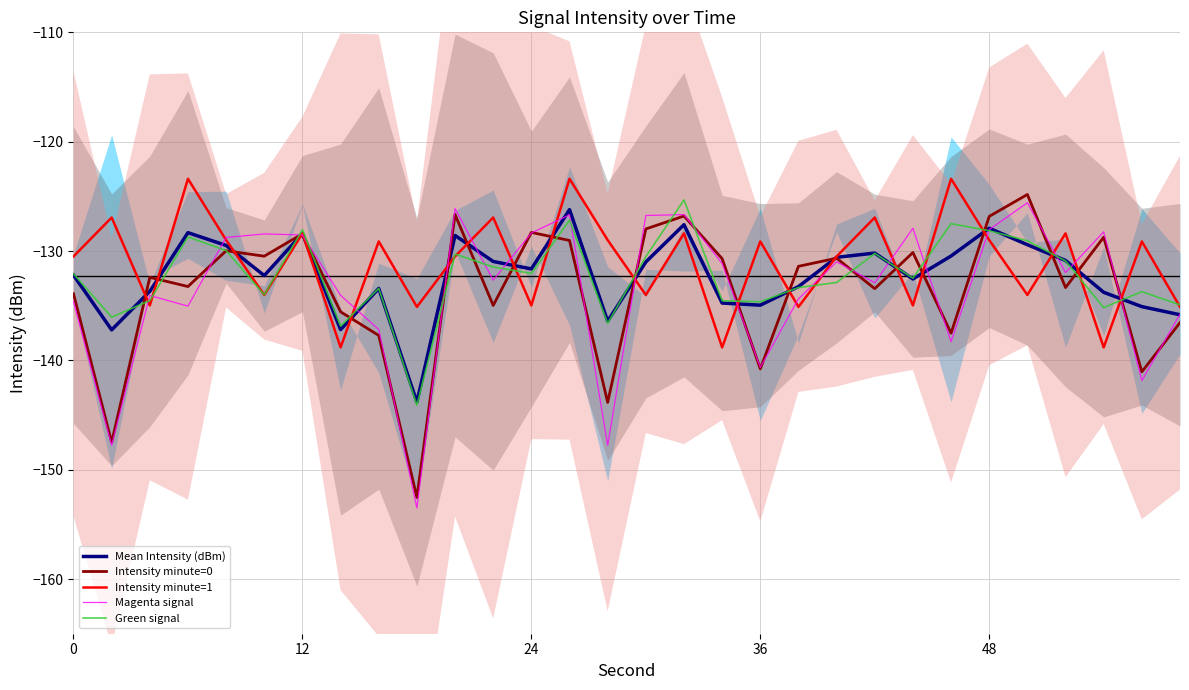

What is the difference between the maximum and second lowest values in the Mean Intensity (dBm) series?

11.0